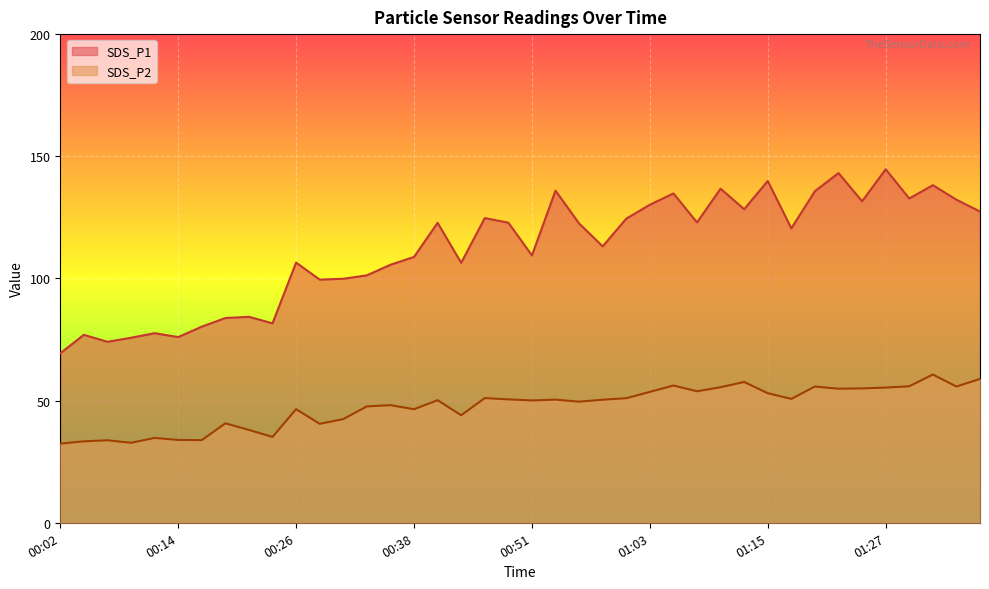

Is it true that SDS_P2 equals 50.4 at 00:53?

True